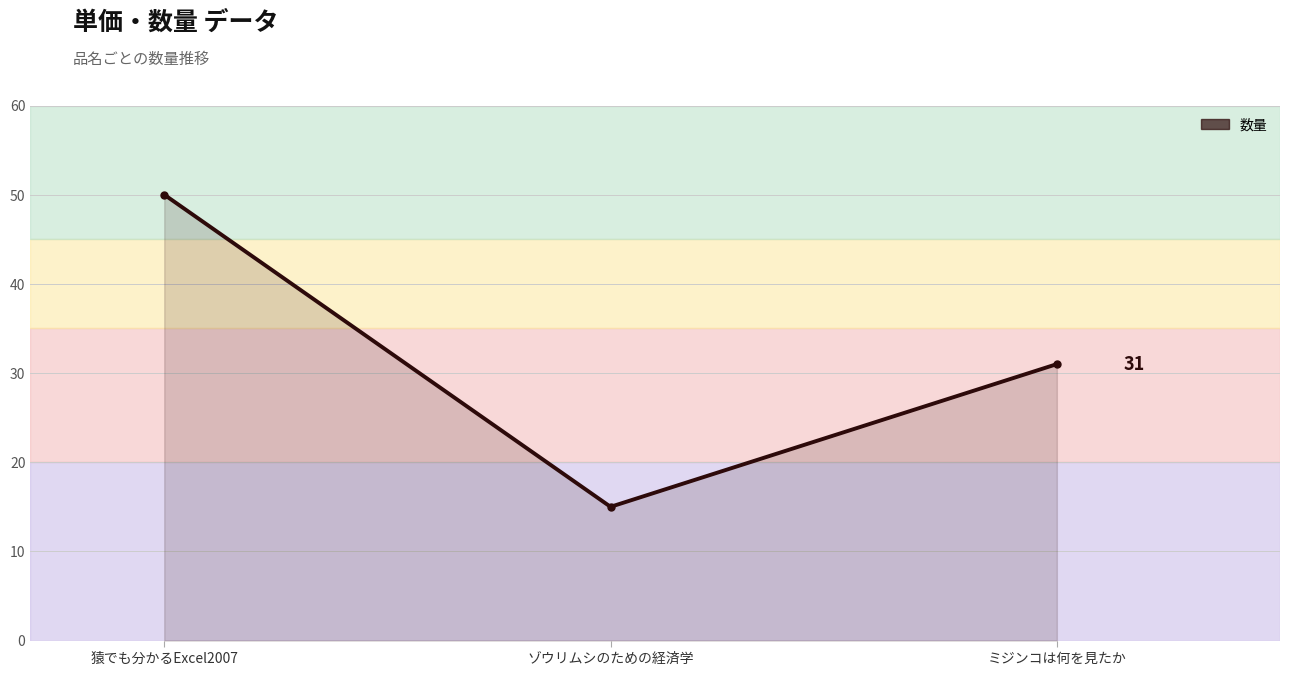

Reading right to left, list all the values displayed in this chart.

ミジンコは何を見たか=31	ゾウリムシのための経済学=15	猿でも分かるExcel2007=50